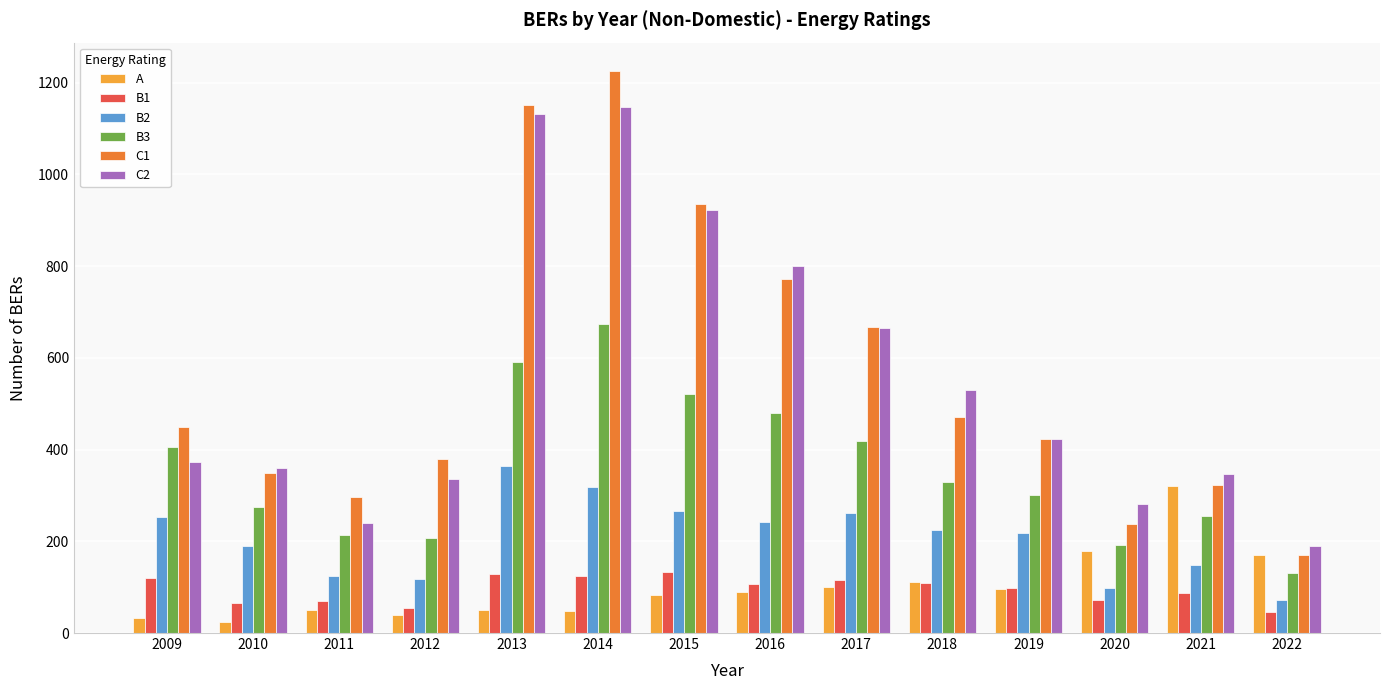

Where is C1 nearest to the value 698?

2017